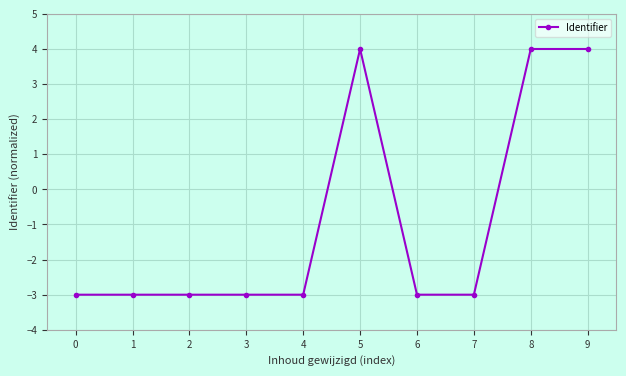

What is the maximum value shown in the chart?

4.0